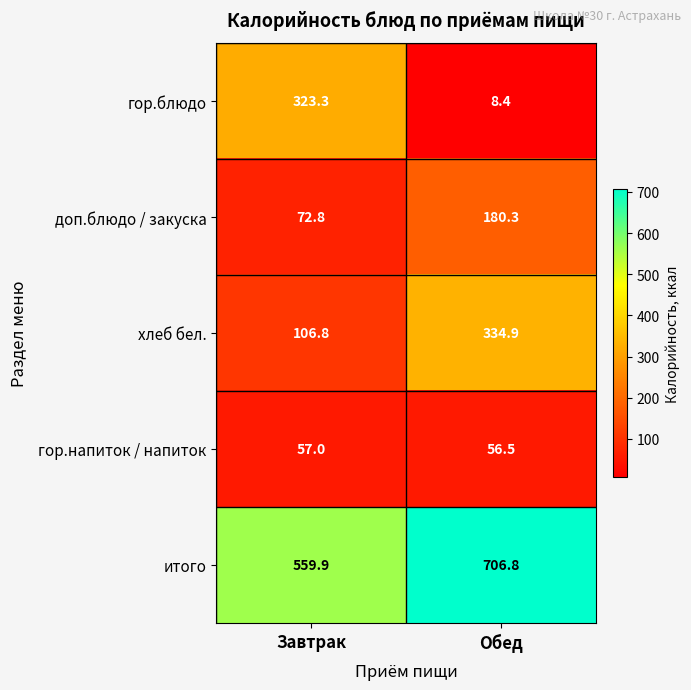

The value of гор.напиток / напиток at Обед is 56.5. True or false?

True